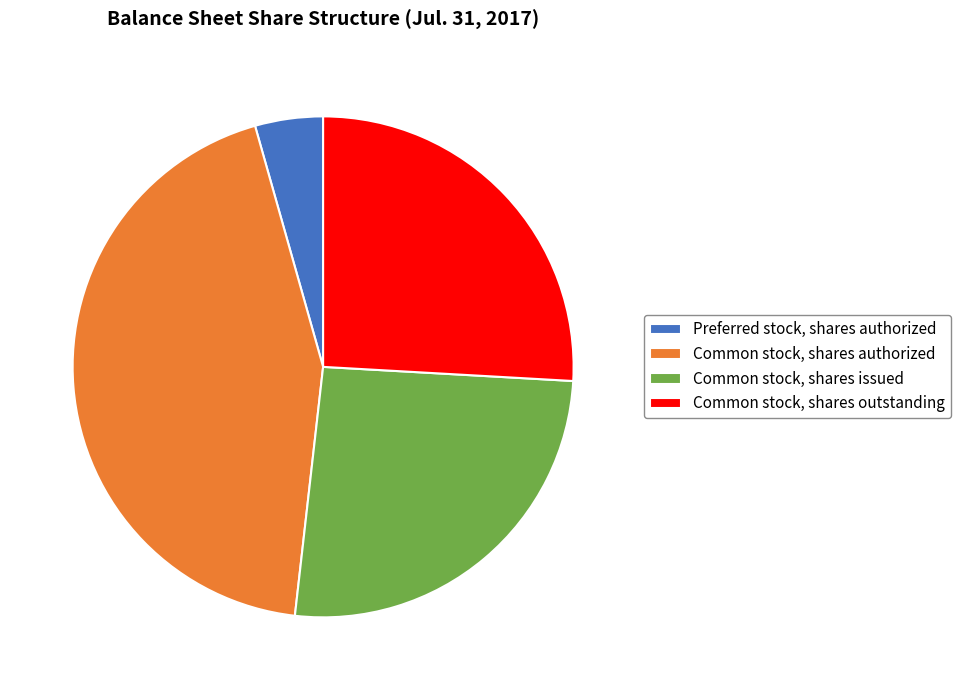

Does any single category account for the majority?

No